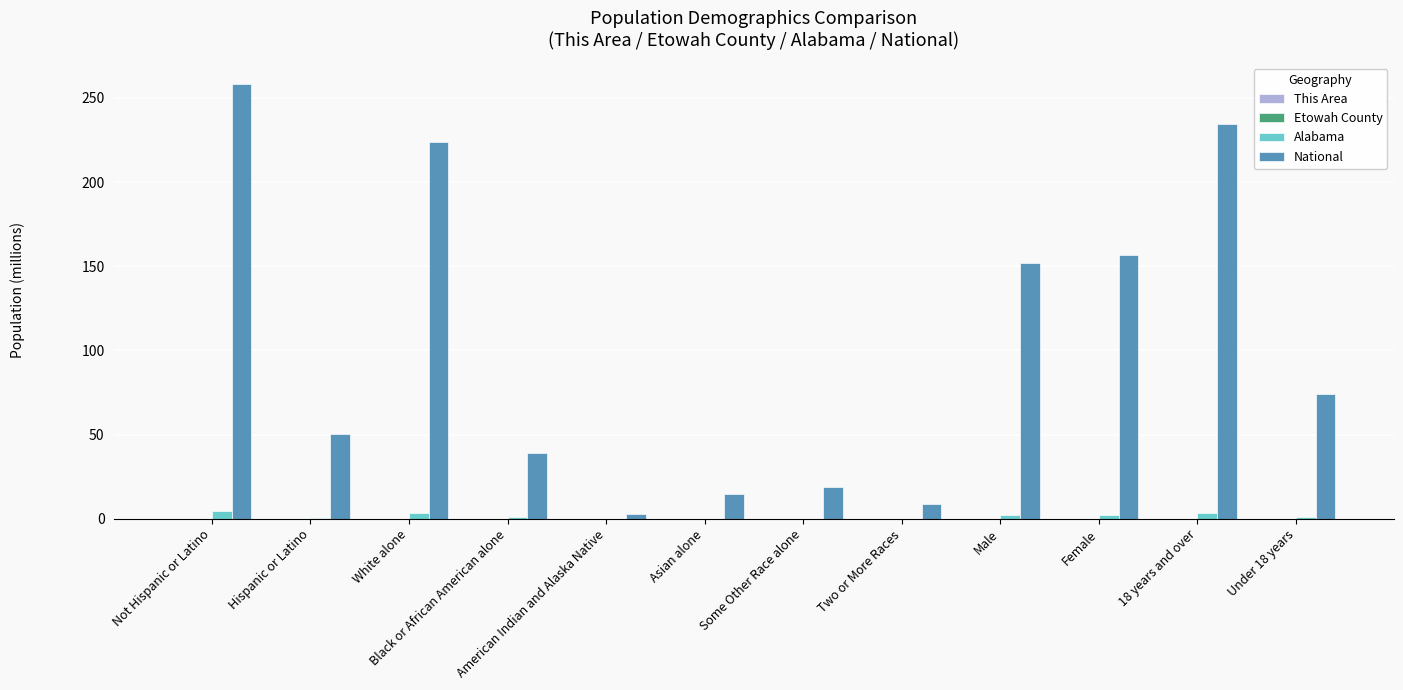

The Alabama series shows 3.6 at 18 years and over. True or false?

True